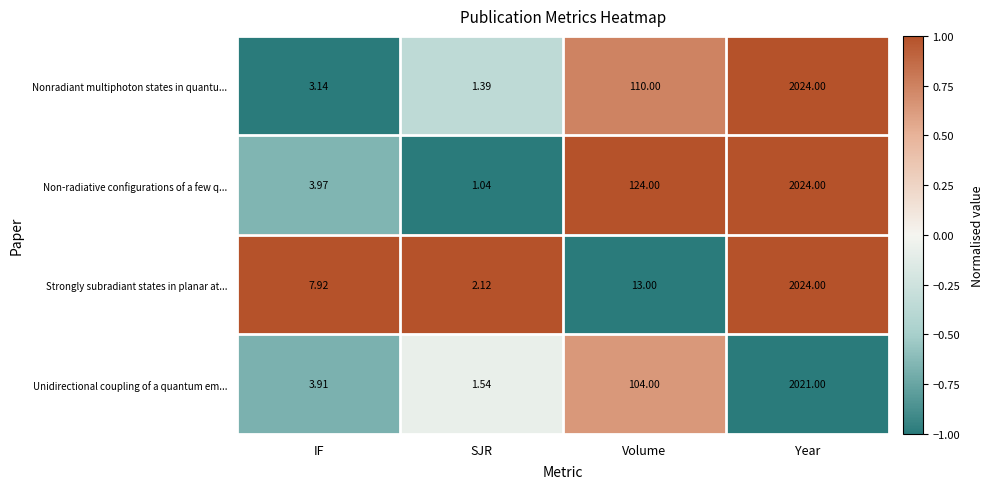

How many data points does each series have?

4